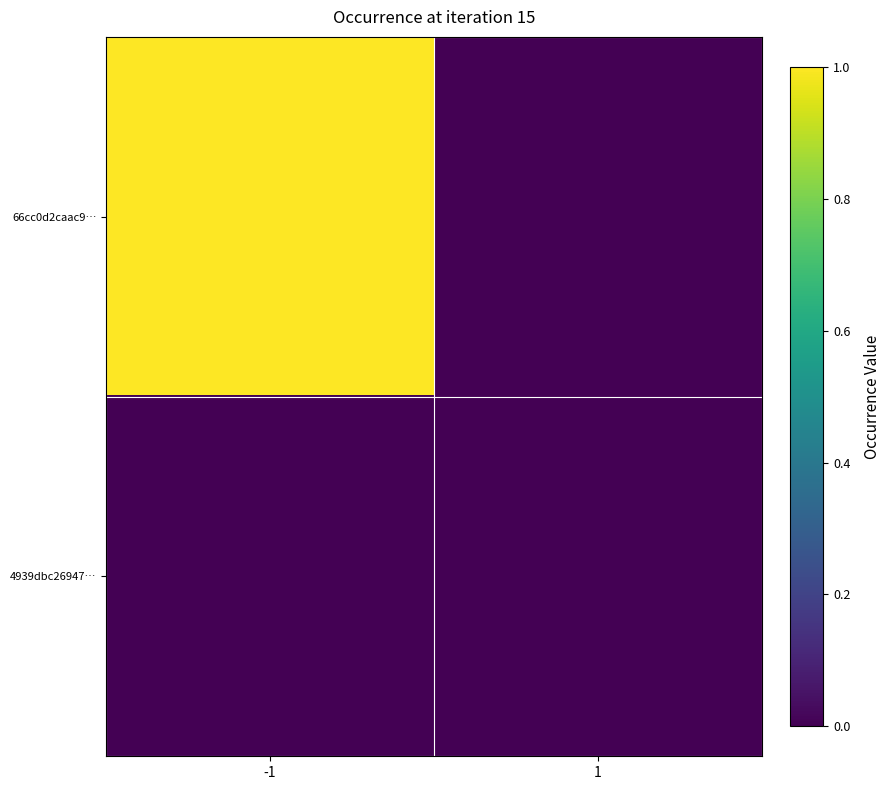

Reading left to right, what are all the values shown in this chart?

66cc0d2caac9…: -1=1	1=0
4939dbc26947…: -1=0	1=0